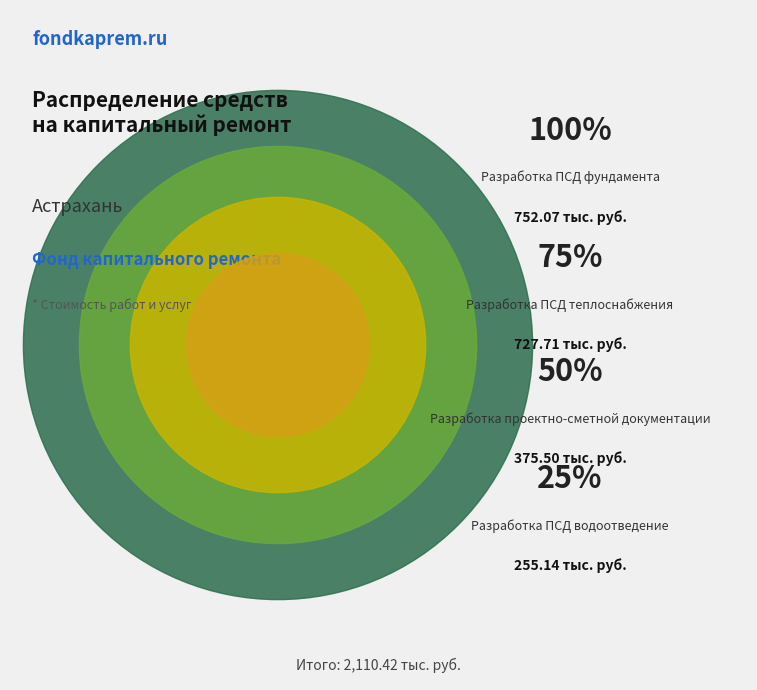

Is there any slice that represents more than half of the pie?

No